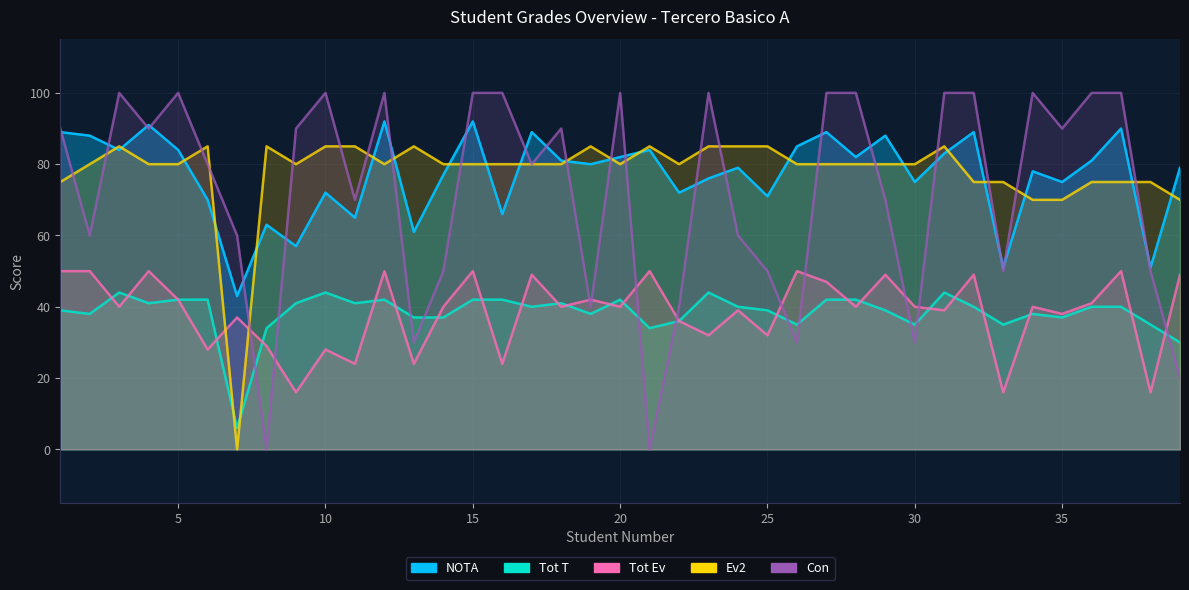

Which series has the largest range (max minus min)?

Con